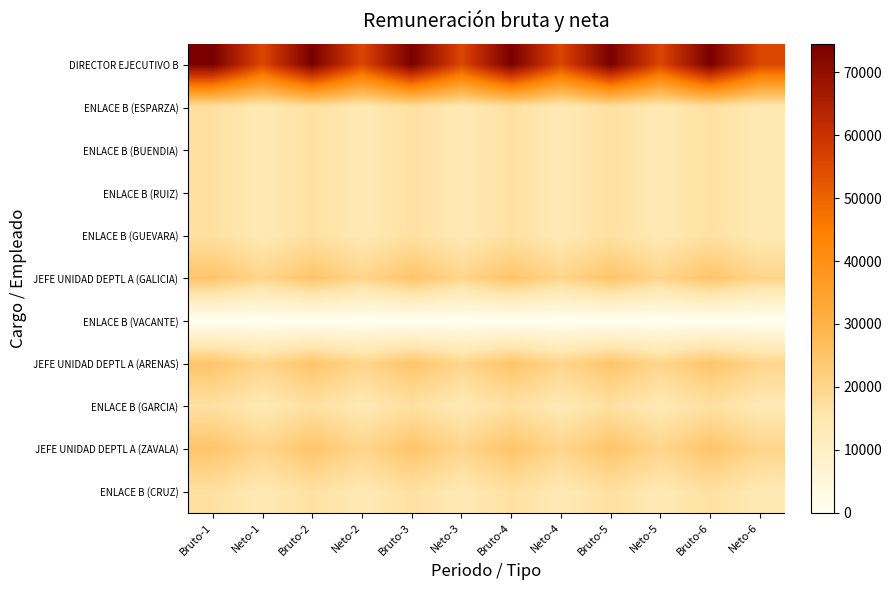

Reading left to right, what are all the values shown in this chart?

DIRECTOR EJECUTIVO B: Bruto-1=74482	Neto-1=55523	Bruto-2=74482	Neto-2=55523	Bruto-3=74482	Neto-3=55523	Bruto-4=74482	Neto-4=55523	Bruto-5=74482	Neto-5=55523	Bruto-6=74482	Neto-6=55523
ENLACE B (ESPARZA): Bruto-1=16912	Neto-1=14149	Bruto-2=16912	Neto-2=14149	Bruto-3=16912	Neto-3=14149	Bruto-4=16912	Neto-4=14149	Bruto-5=16912	Neto-5=14149	Bruto-6=16912	Neto-6=14149
ENLACE B (BUENDIA): Bruto-1=16912	Neto-1=14149	Bruto-2=16912	Neto-2=14149	Bruto-3=16912	Neto-3=14149	Bruto-4=16912	Neto-4=14149	Bruto-5=16912	Neto-5=14149	Bruto-6=16912	Neto-6=14149
ENLACE B (RUIZ): Bruto-1=16912	Neto-1=14149	Bruto-2=16912	Neto-2=14149	Bruto-3=16912	Neto-3=14149	Bruto-4=16912	Neto-4=14149	Bruto-5=16912	Neto-5=14149	Bruto-6=16912	Neto-6=14149
ENLACE B (GUEVARA): Bruto-1=16912	Neto-1=14149	Bruto-2=16912	Neto-2=14149	Bruto-3=16912	Neto-3=14149	Bruto-4=16912	Neto-4=14149	Bruto-5=16912	Neto-5=14149	Bruto-6=16912	Neto-6=14149
JEFE UNIDAD DEPTL A (GALICIA): Bruto-1=24672	Neto-1=20158	Bruto-2=24672	Neto-2=20158	Bruto-3=24672	Neto-3=20158	Bruto-4=24672	Neto-4=20158	Bruto-5=24672	Neto-5=20158	Bruto-6=24672	Neto-6=20158
ENLACE B (VACANTE): Bruto-1=0	Neto-1=0	Bruto-2=0	Neto-2=0	Bruto-3=0	Neto-3=0	Bruto-4=0	Neto-4=0	Bruto-5=0	Neto-5=0	Bruto-6=0	Neto-6=0
JEFE UNIDAD DEPTL A (ARENAS): Bruto-1=24672	Neto-1=20158	Bruto-2=24672	Neto-2=20158	Bruto-3=24672	Neto-3=20158	Bruto-4=24672	Neto-4=20158	Bruto-5=24672	Neto-5=20158	Bruto-6=24672	Neto-6=20158
ENLACE B (GARCIA): Bruto-1=16912	Neto-1=14149	Bruto-2=16912	Neto-2=14149	Bruto-3=16912	Neto-3=14149	Bruto-4=16912	Neto-4=14149	Bruto-5=16912	Neto-5=14149	Bruto-6=16912	Neto-6=14149
JEFE UNIDAD DEPTL A (ZAVALA): Bruto-1=24672	Neto-1=20158	Bruto-2=24672	Neto-2=20158	Bruto-3=24672	Neto-3=20158	Bruto-4=24672	Neto-4=20158	Bruto-5=24672	Neto-5=20158	Bruto-6=24672	Neto-6=20158
ENLACE B (CRUZ): Bruto-1=16912	Neto-1=14149	Bruto-2=16912	Neto-2=14149	Bruto-3=16912	Neto-3=14149	Bruto-4=16912	Neto-4=14149	Bruto-5=16912	Neto-5=14149	Bruto-6=16912	Neto-6=14149